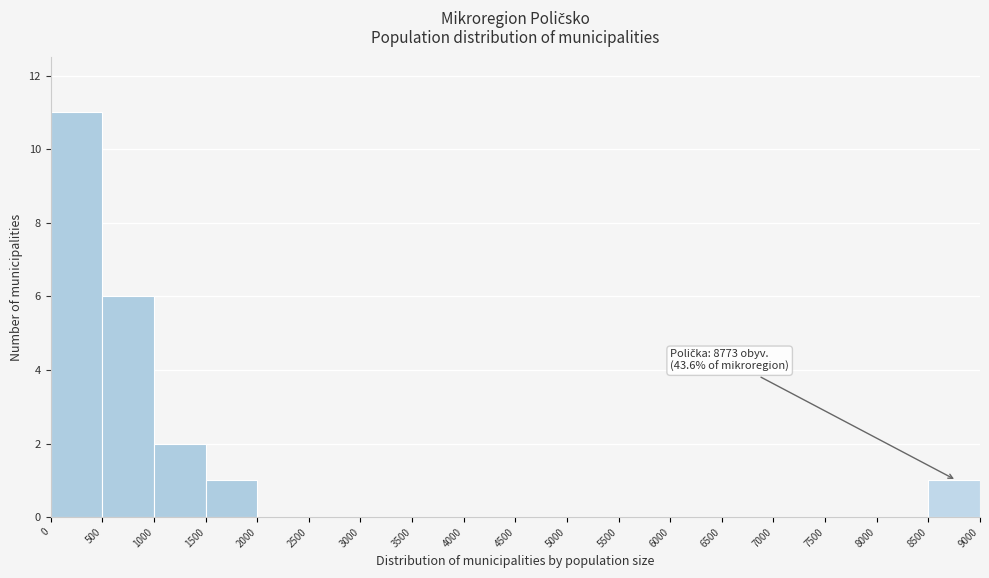

Which range on the x-axis has the tallest bar?

0 to 500